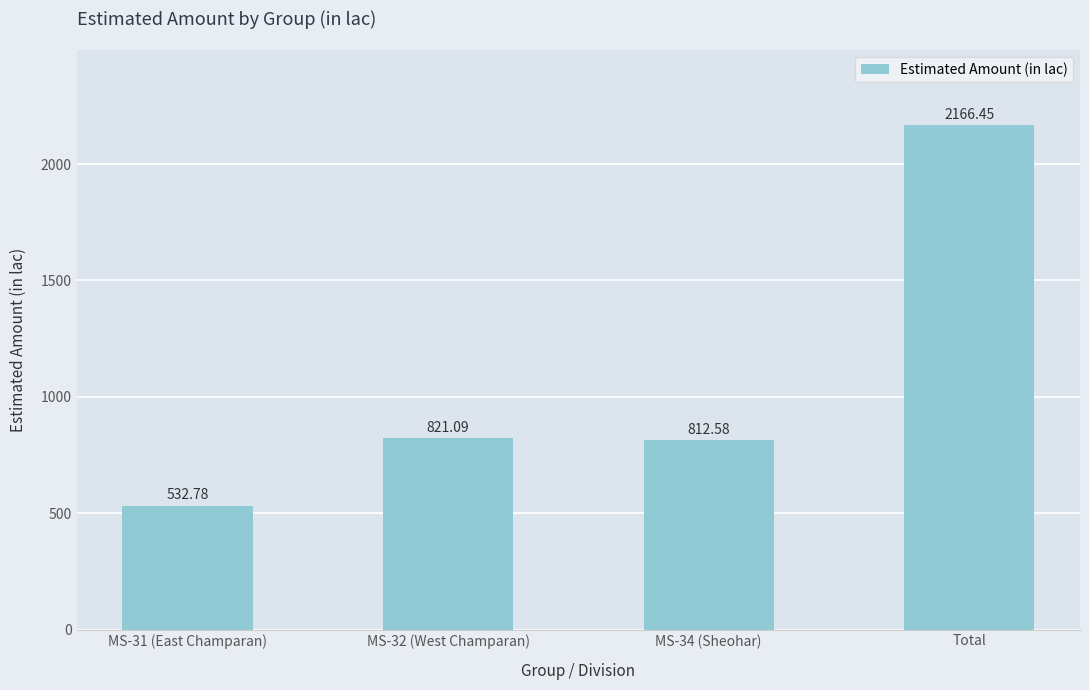

How many values are below 821?

2